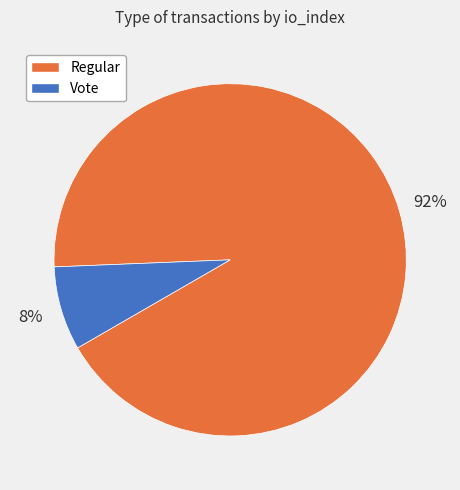

Which slice is the largest?

Regular